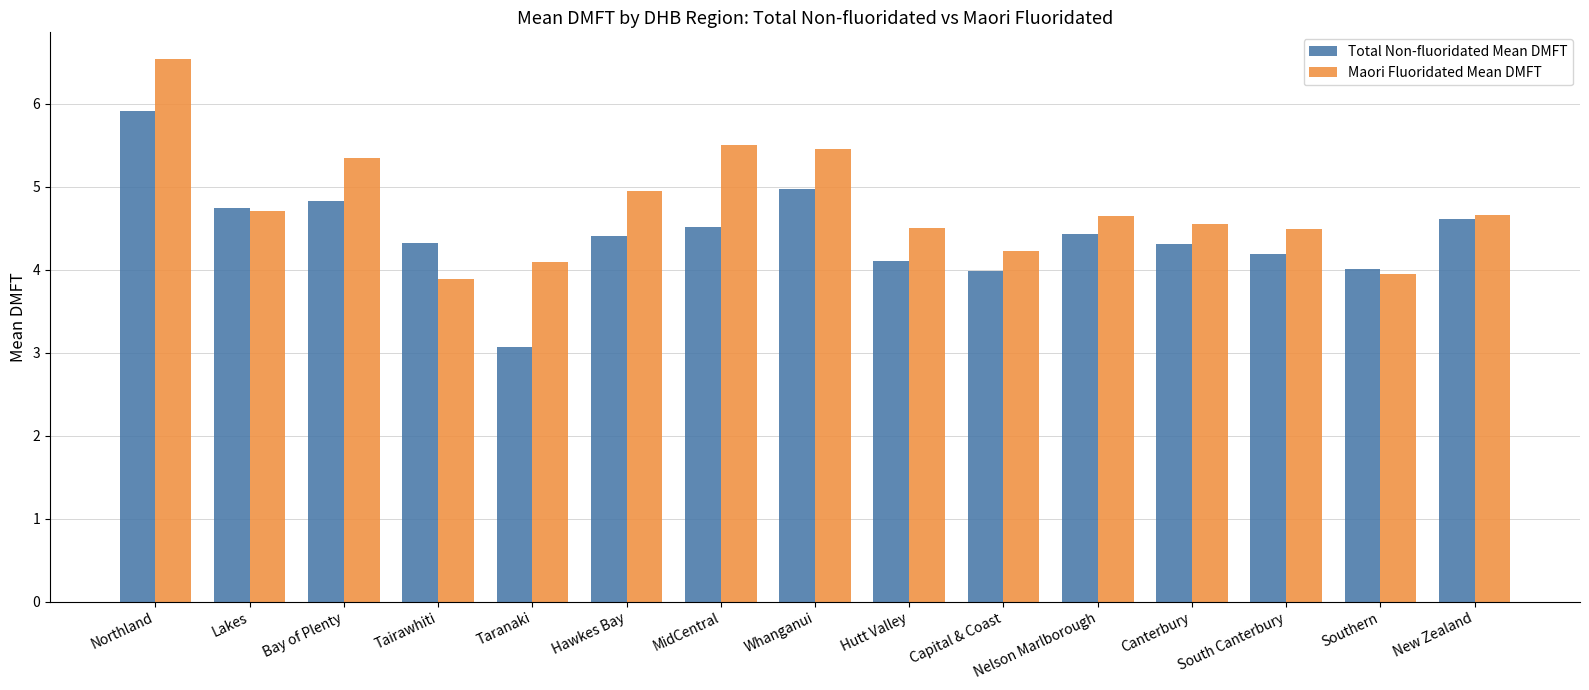

Where does the Maori Fluoridated Mean DMFT series first go above 4?

Northland